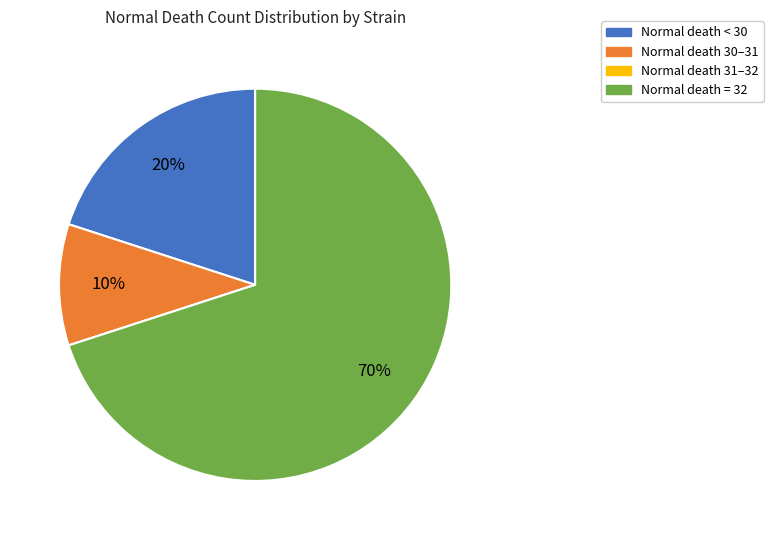

To the nearest percent, what is the difference between the largest and smallest slice percentages?

70%